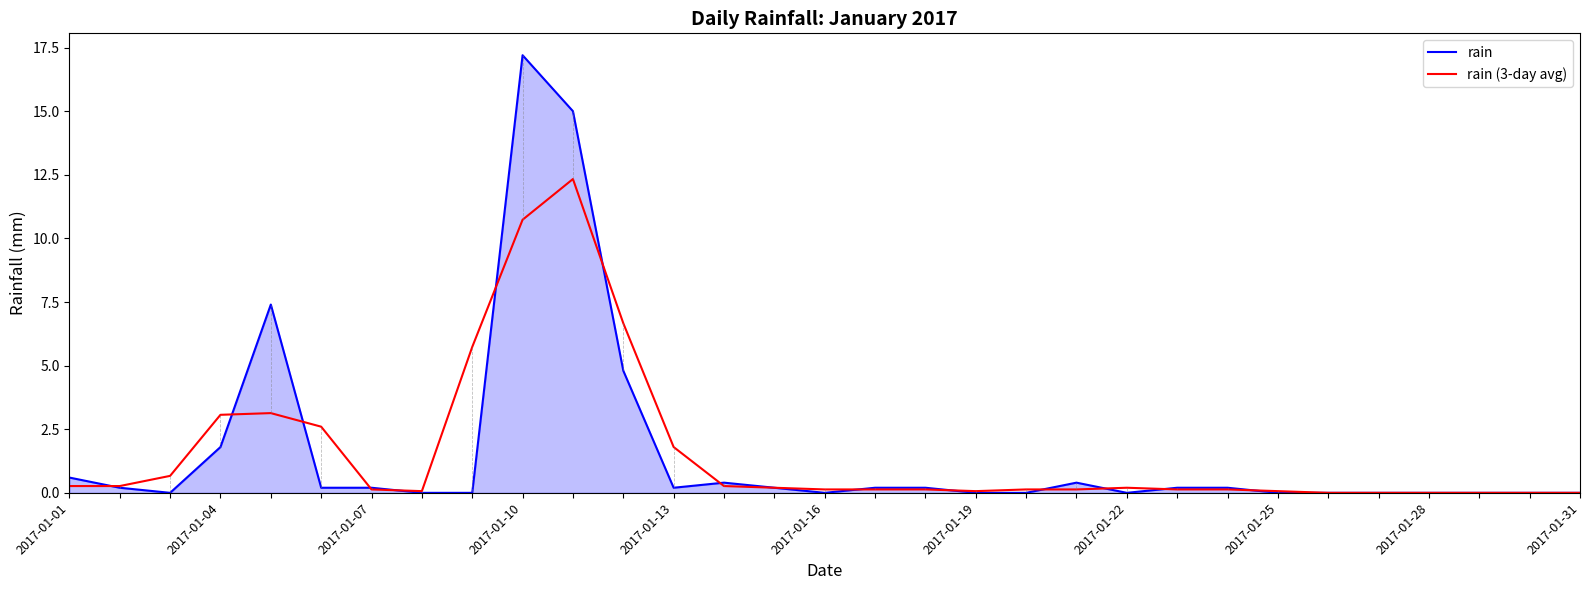

What is the greatest value displayed?

17.2